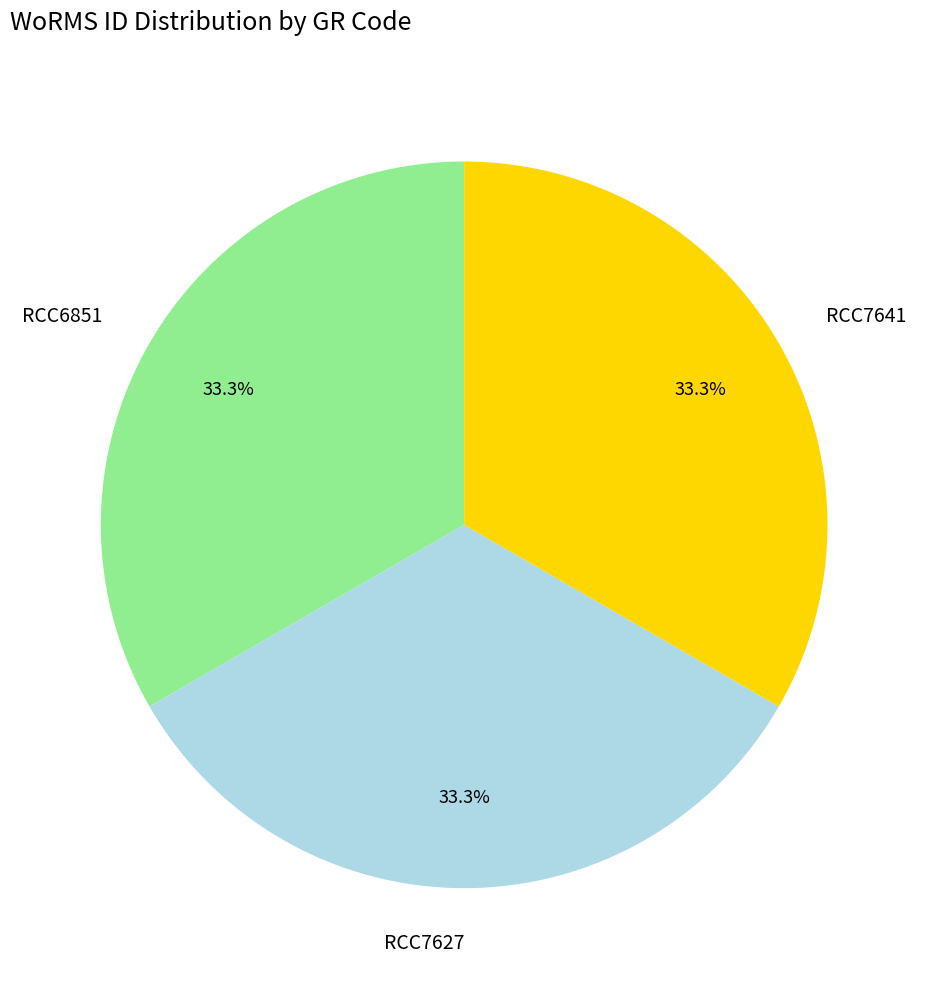

The RCC7627 slice represents 33% of the pie. True or false?

True